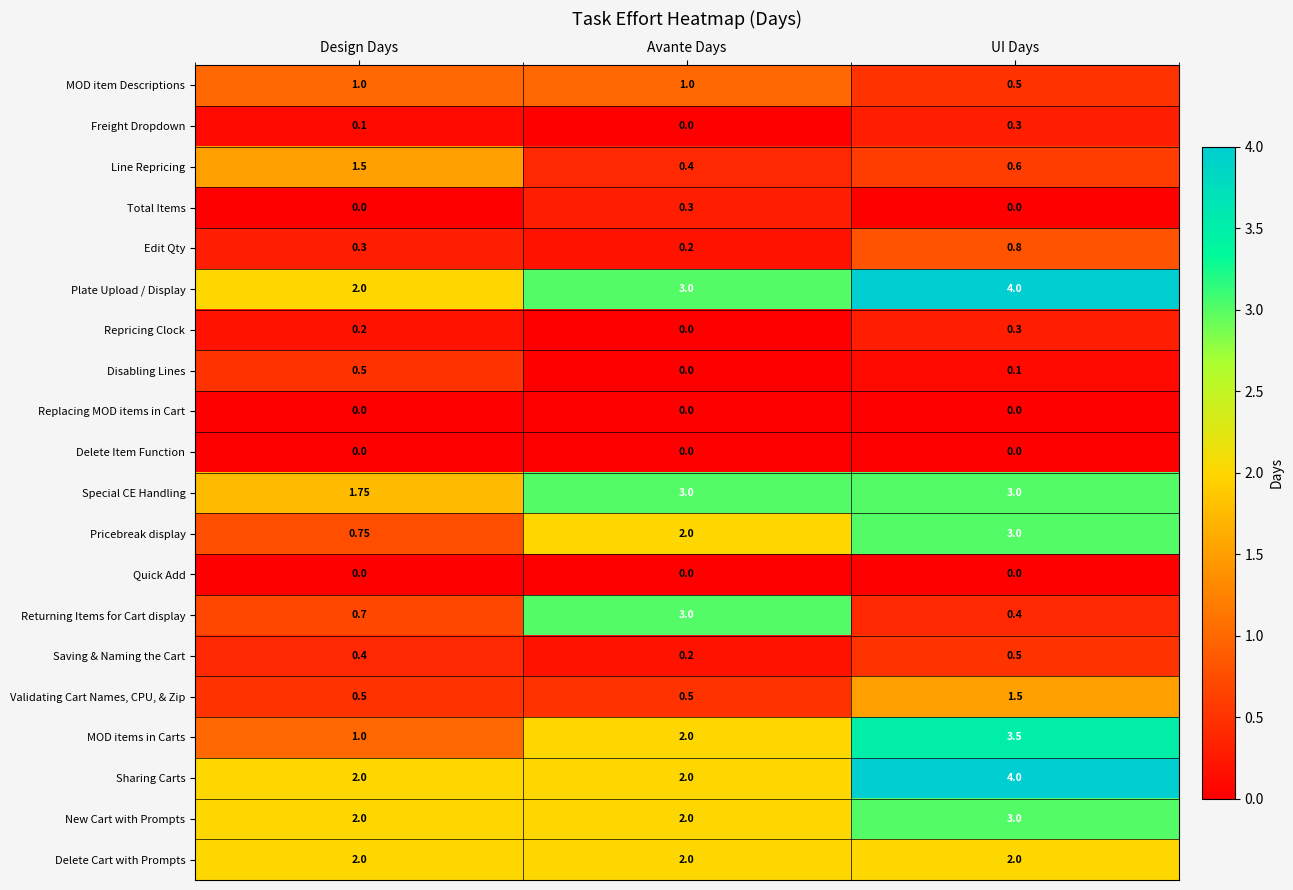

Which series has the largest total across all categories?

Plate Upload / Display